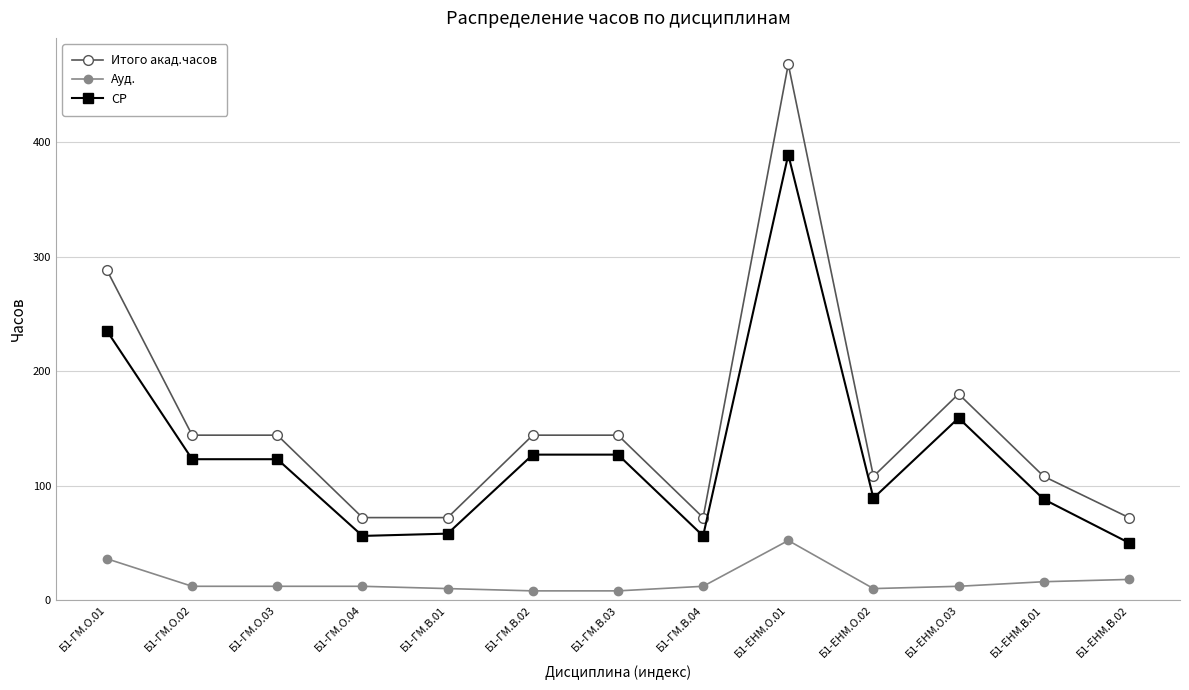

True or false: СР and Ауд. cross at least once.

False